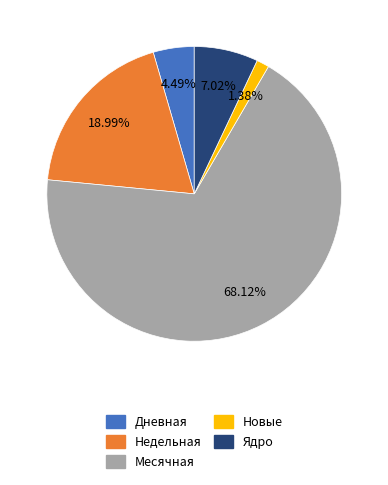

Is it true that Ядро is 7% of the pie?

True